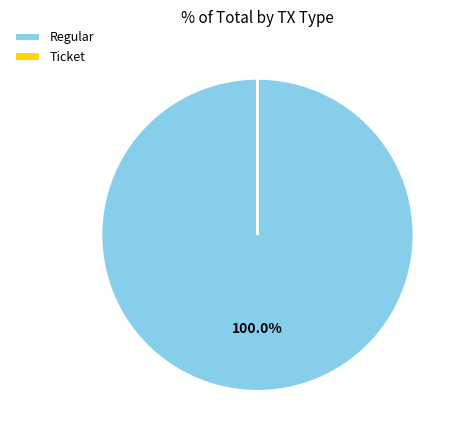

Does any single category account for the majority?

Yes